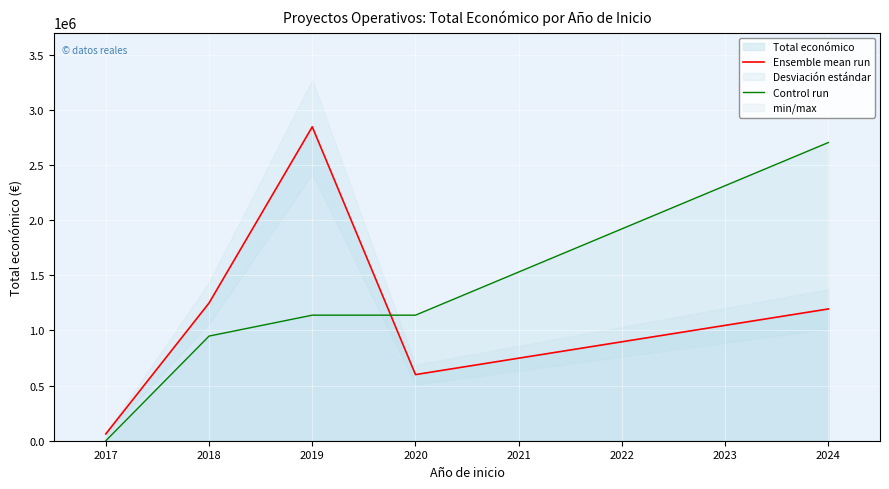

Where is Ensemble mean run nearest to the value 1453936?

2018